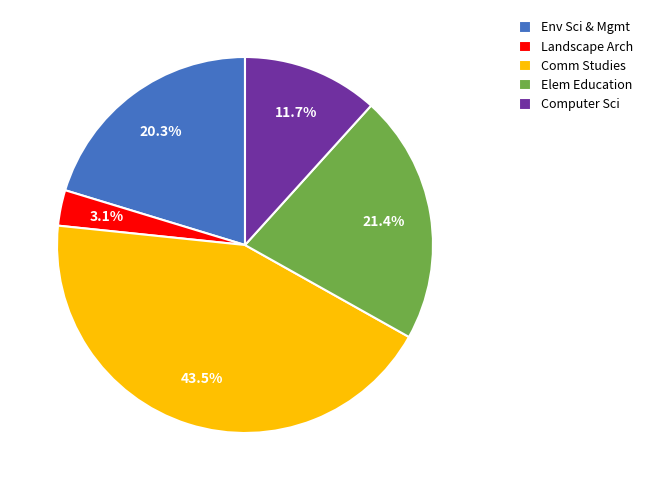

What is the ratio of the value at Computer Sci to the value at Landscape Arch?

3.8